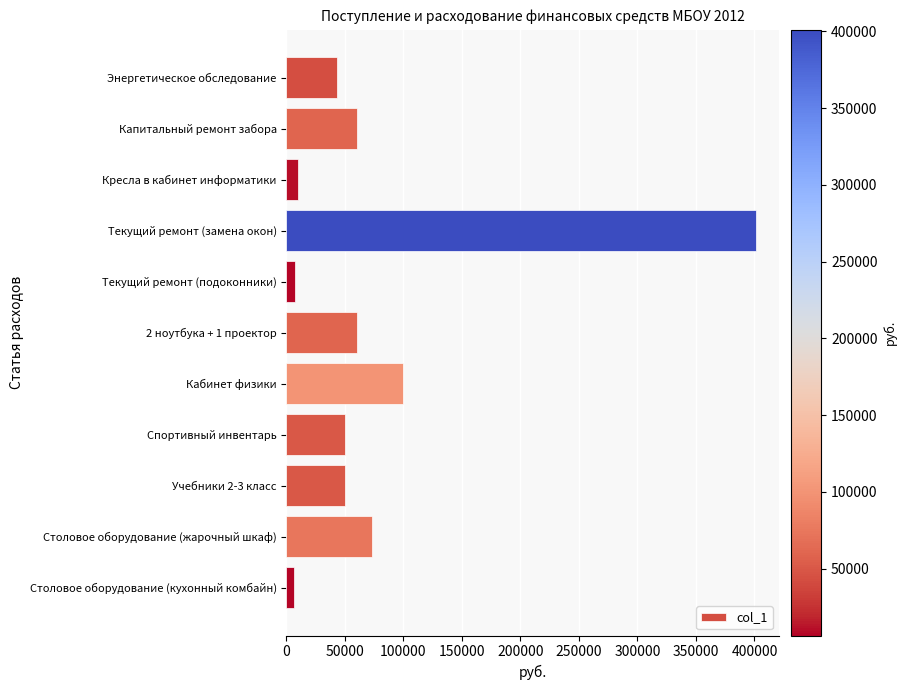

Where is the data nearest to the value 203750?

Кабинет физики